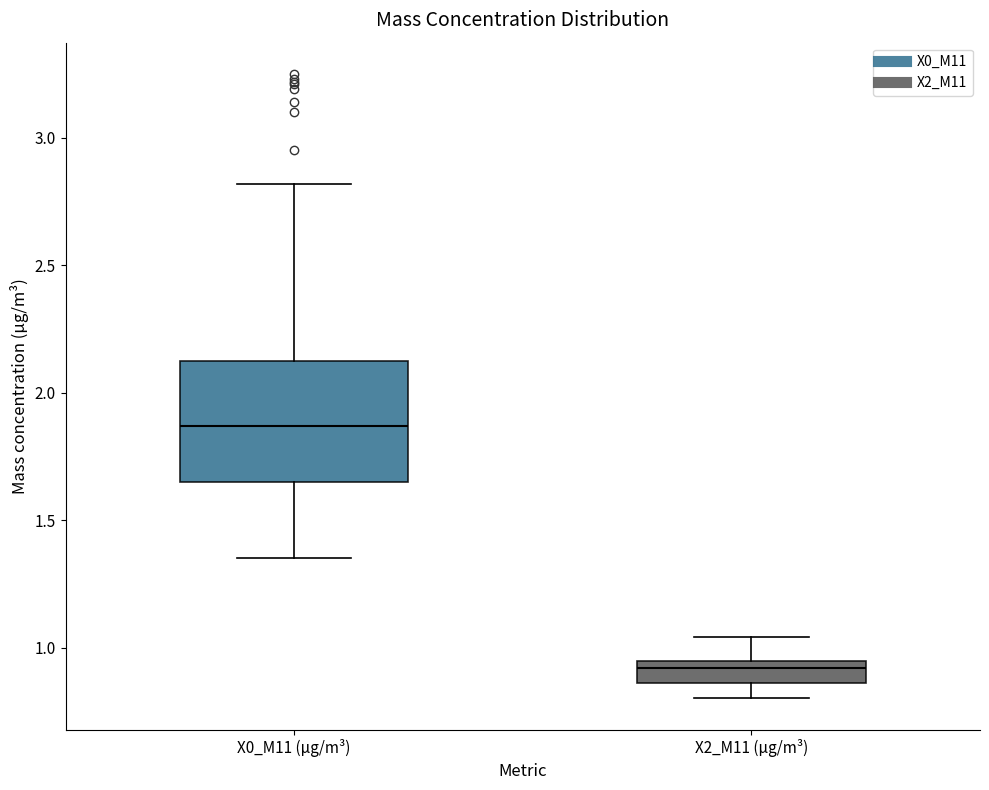

Reading left to right, read every box against the y-axis: the position of its median line, the range the box covers, and the ends of its whiskers. The values are not printed on the chart, so give them approximately, as read against the axis.

X0_M11 (μg/m³): median 1.85, box 1.65 to 2.15, whiskers 1.35 to 2.80
X2_M11 (μg/m³): median 0.90, box 0.85 to 0.95, whiskers 0.80 to 1.05